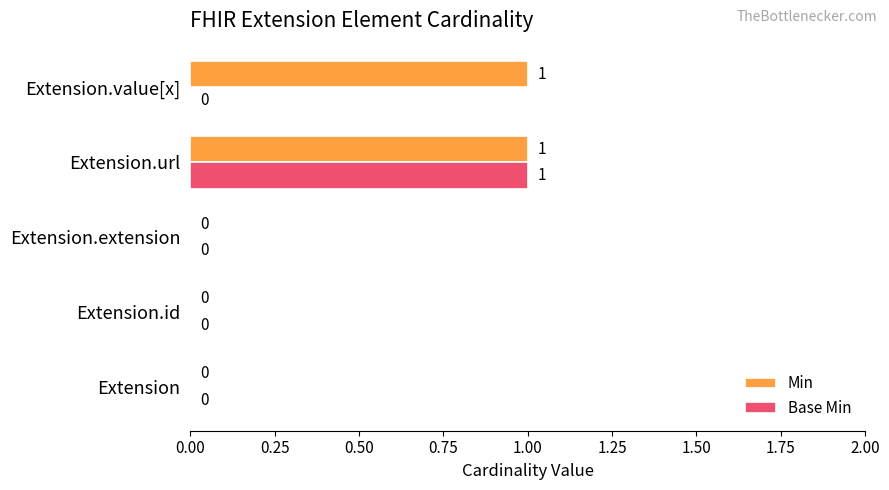

Is it true that Base Min equals 0 at Extension.extension?

True